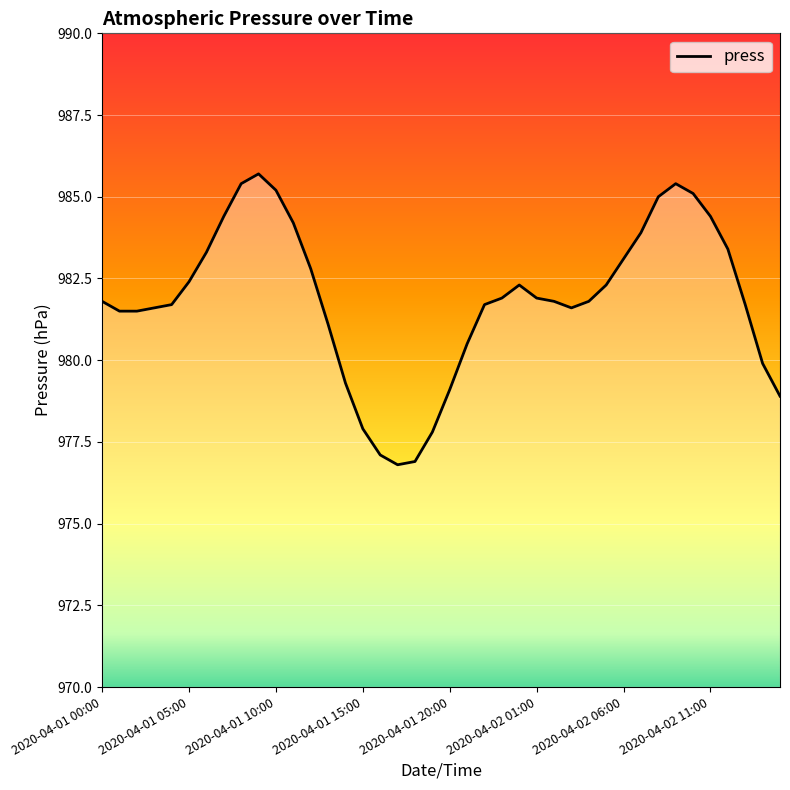

What is the minimum value shown in the chart?

976.8